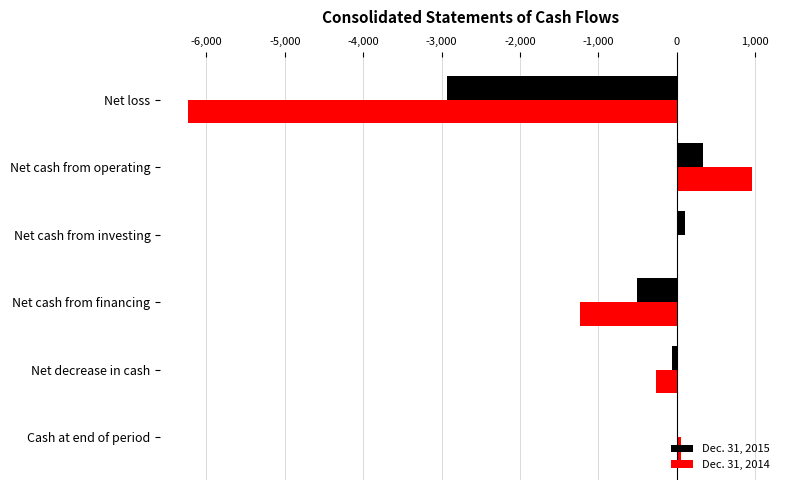

Which category has the highest value in the Dec. 31, 2014 series?

Net cash from operating